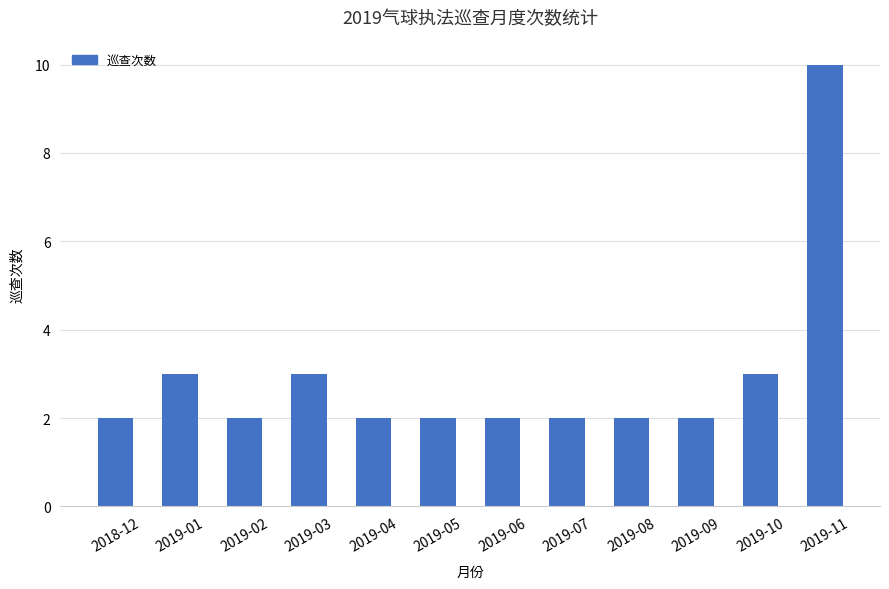

What is the ratio of the value at 2019-04 to the value at 2019-02?

1.0